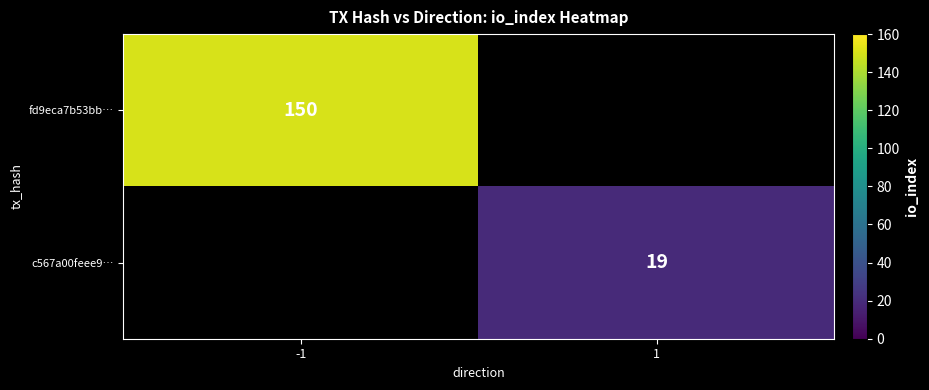

Is it true that fd9eca7b53bb… equals 150 at -1?

True